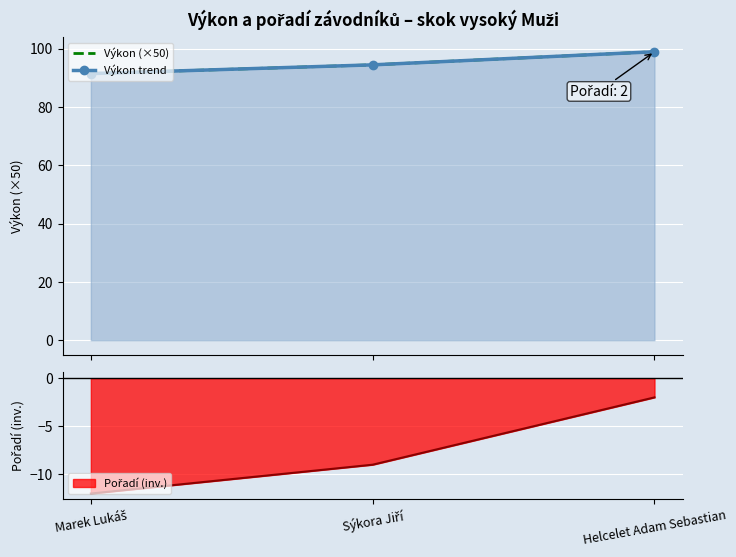

What is the total value across all series at Sýkora Jiří?

189.0